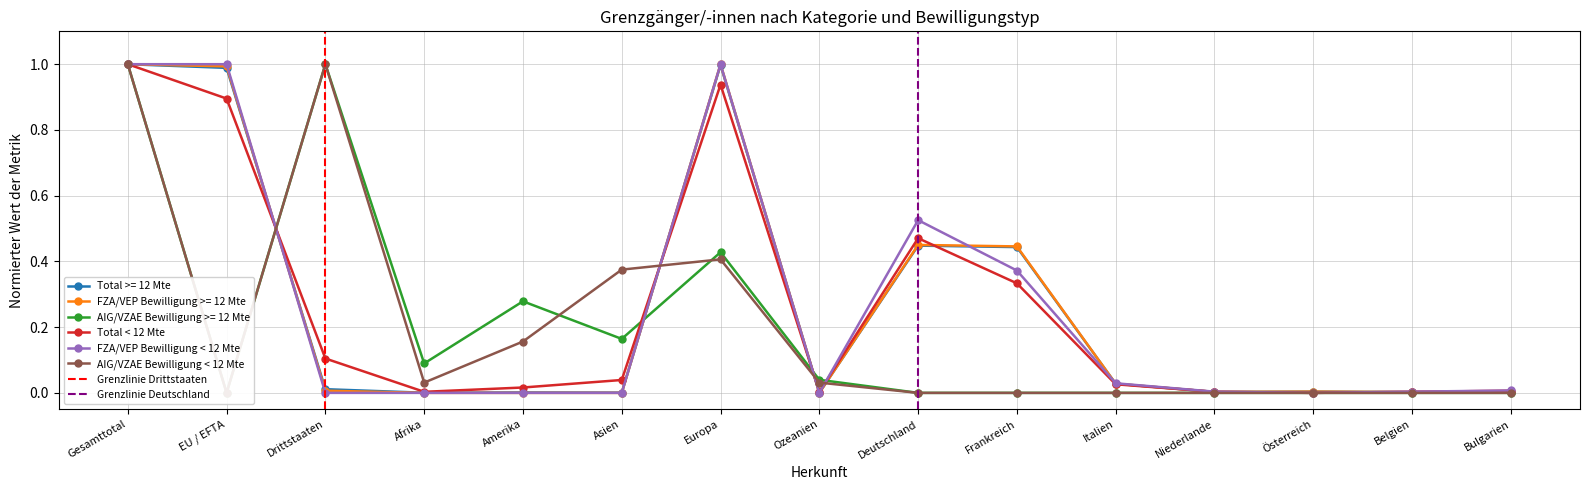

List the labels in order of AIG/VZAE Bewilligung < 12 Mte value, smallest first.

EU / EFTA, Deutschland, Frankreich, Italien, Niederlande, Österreich, Belgien, Bulgarien, Afrika, Ozeanien, Amerika, Asien, Europa, Gesamttotal, Drittstaaten